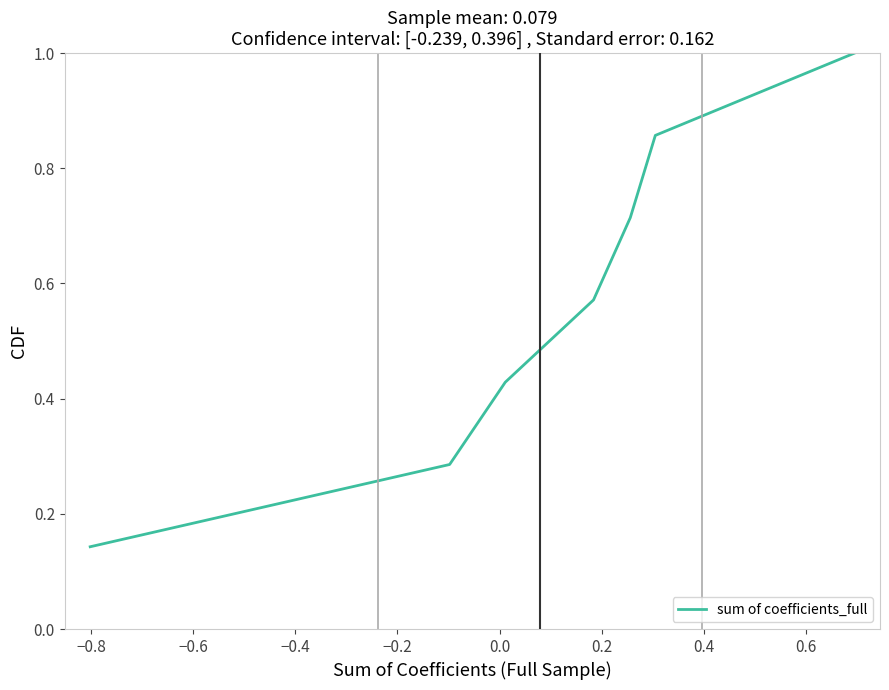

True or false: there are more than 2 points higher than both neighbors.

False